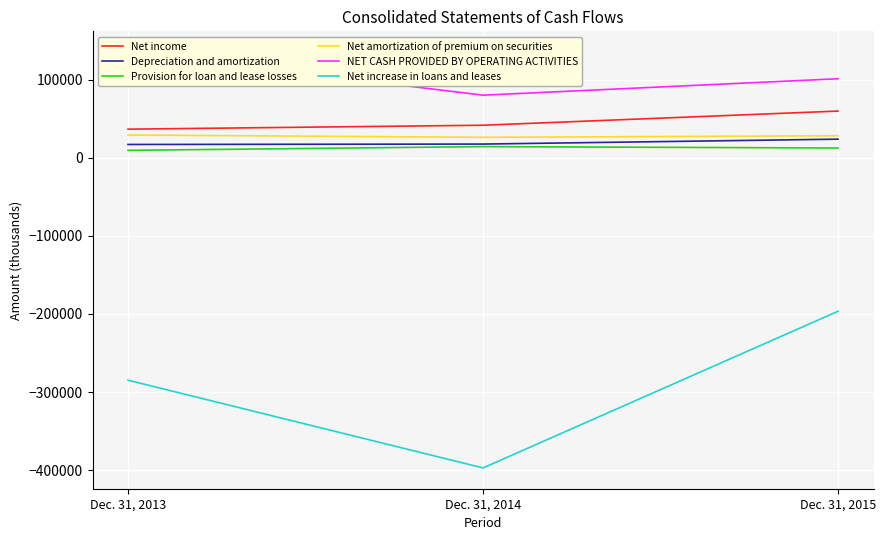

What is the highest value of the Depreciation and amortization series?

24046